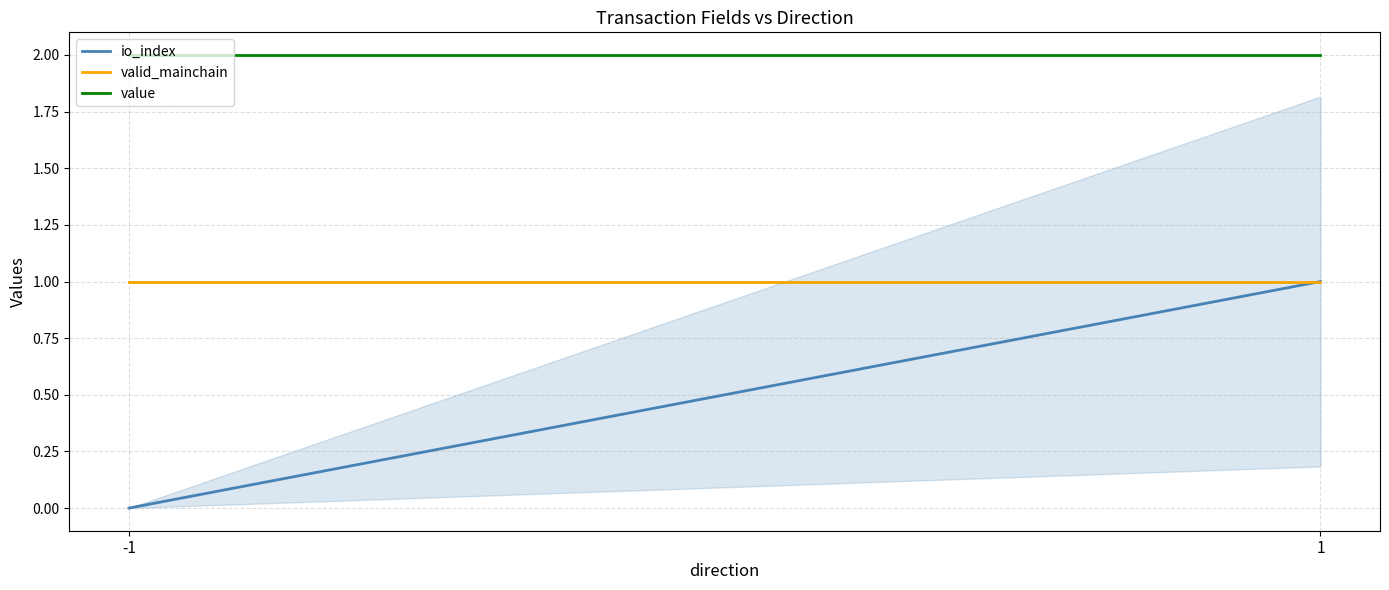

Is it true that value equals 2.0 at 1?

True